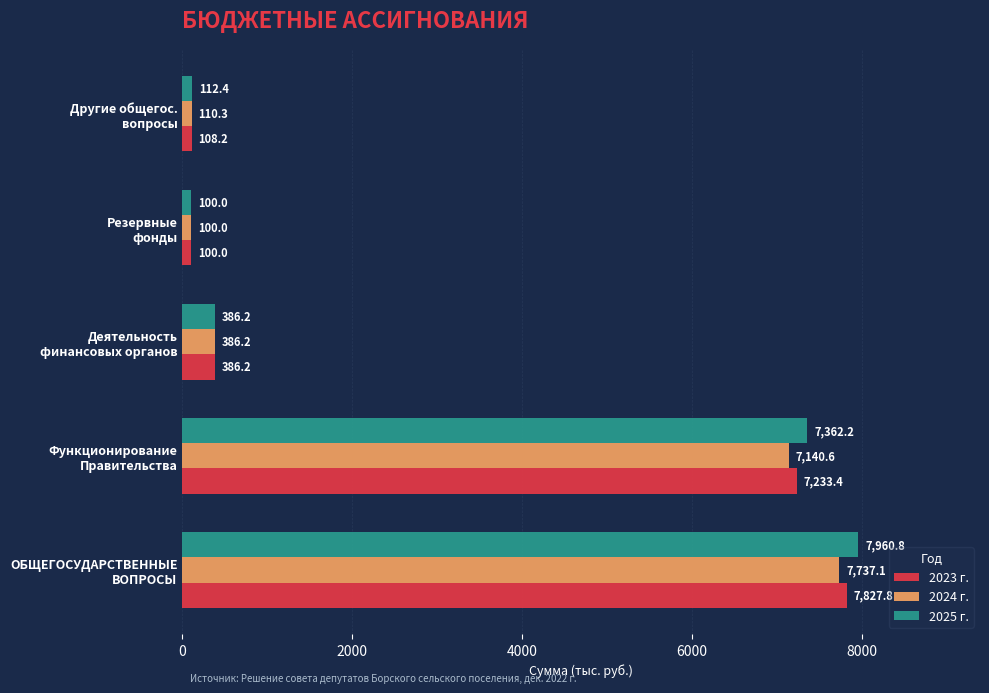

List the series in order of their peak value, highest first.

2025 г., 2023 г., 2024 г.